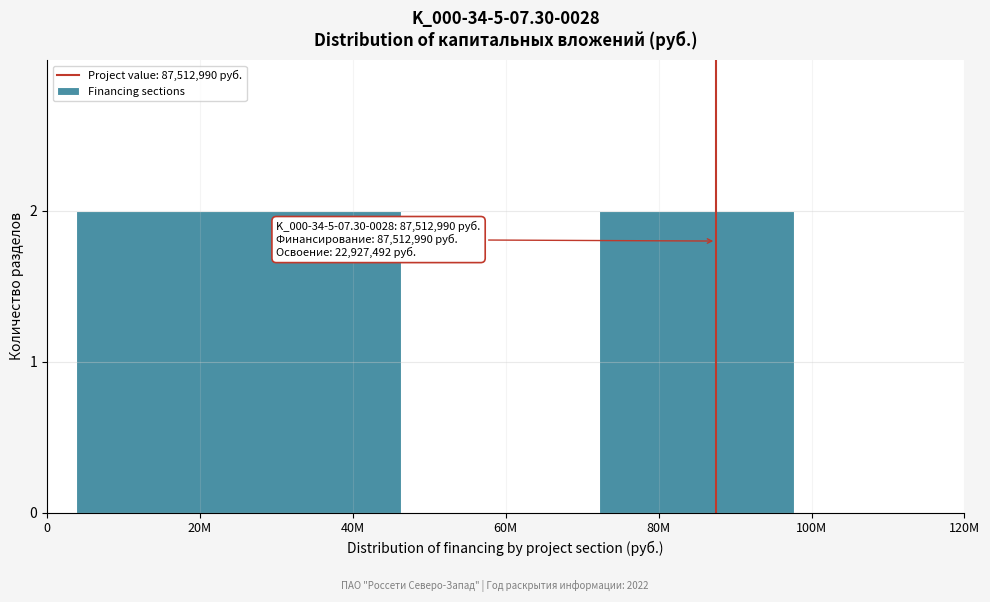

Reading left to right, extract all data points from this chart.

20M=2	60M=0	80M=2